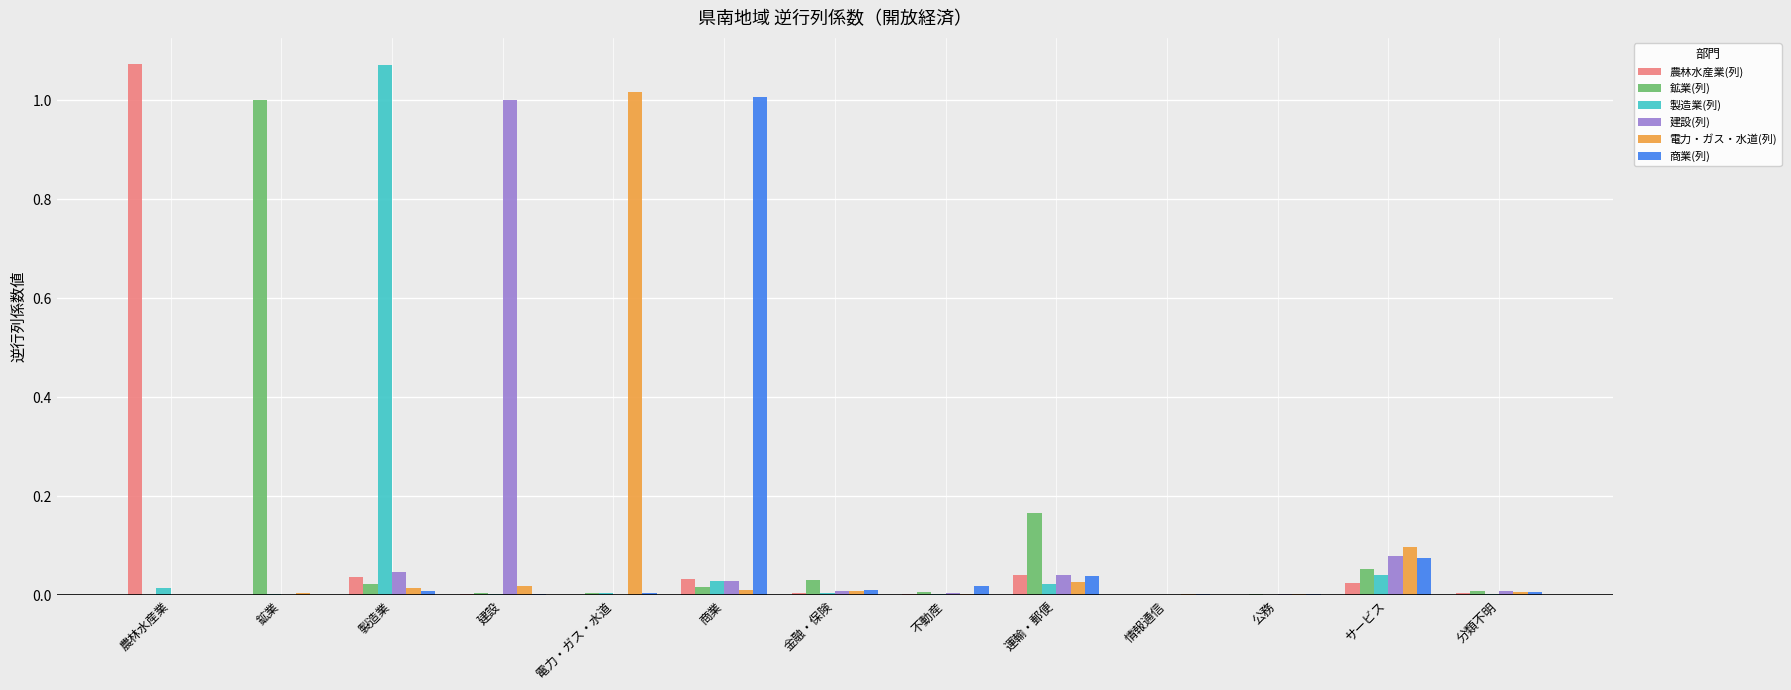

Count the number of data series in this chart.

6